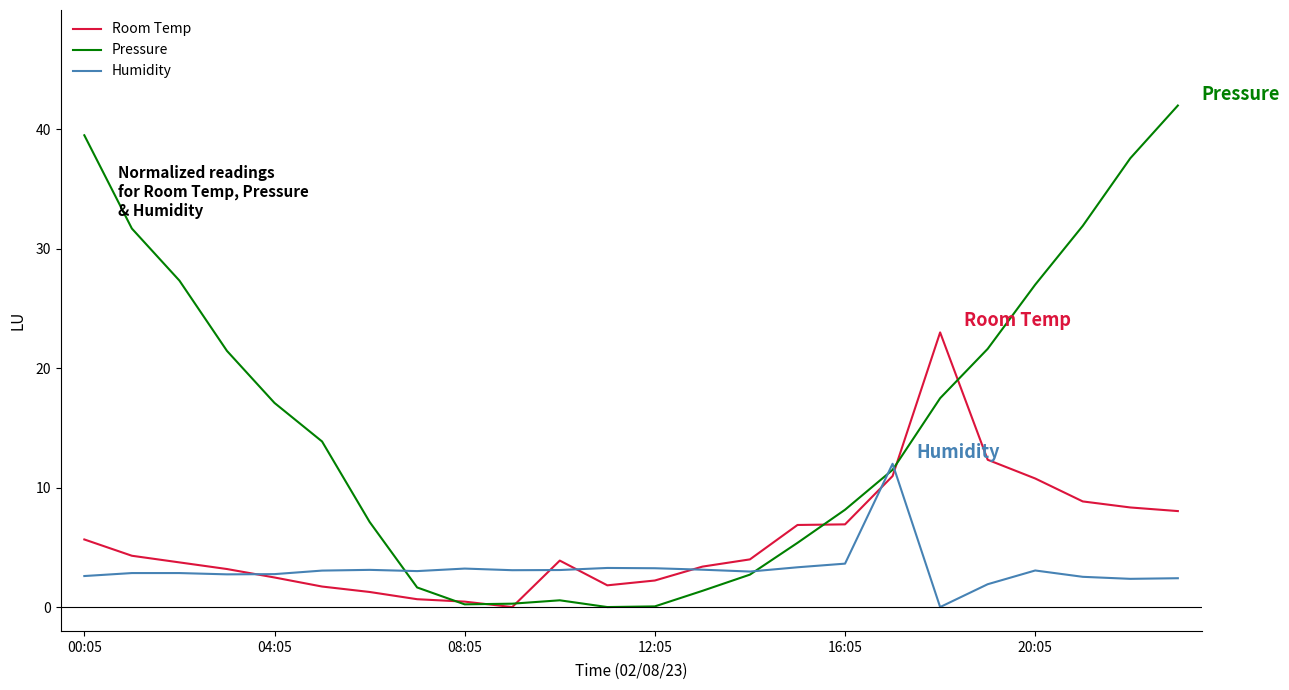

Which series has the largest total across all categories?

Pressure